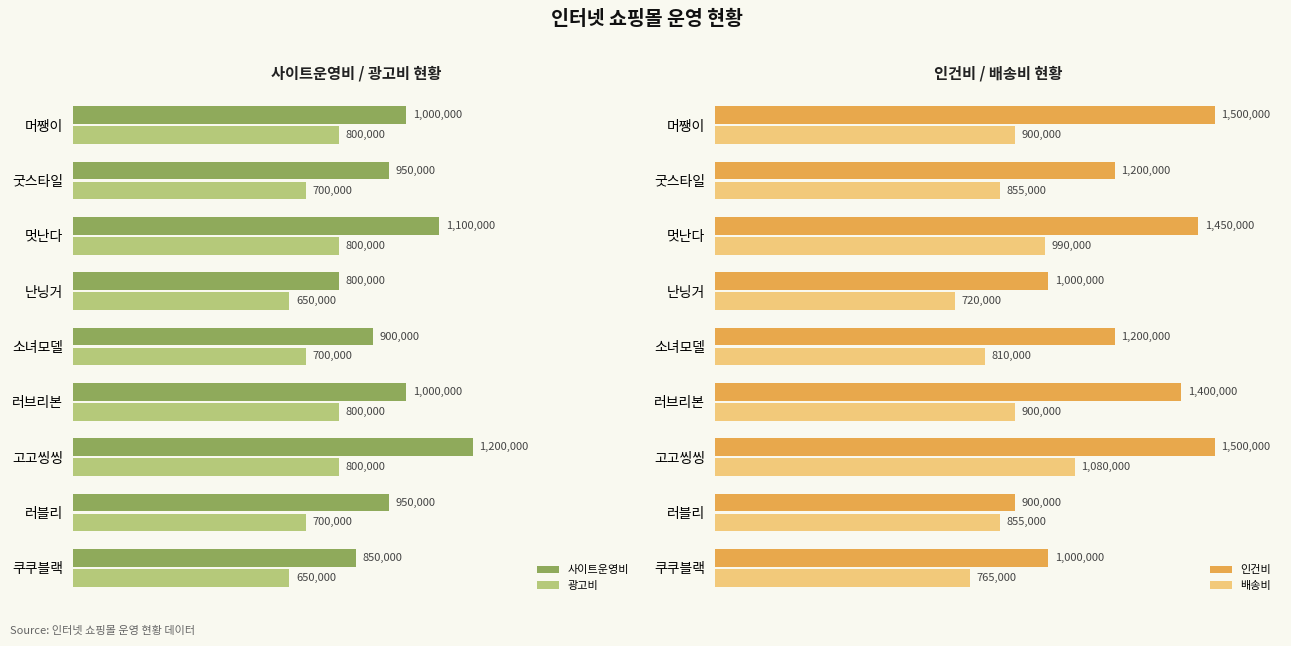

At how many categories does at least one series exceed 1086056?

6